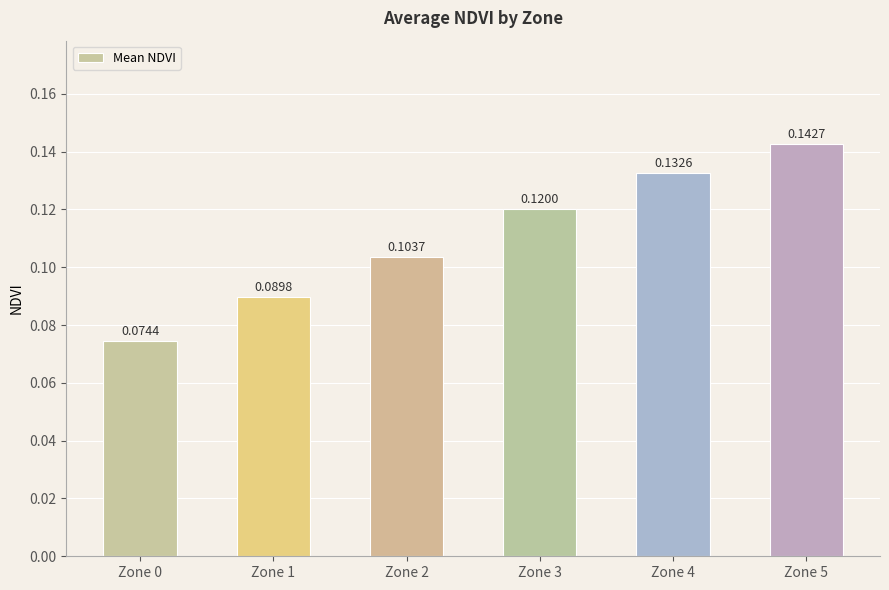

Rank the categories by value from highest to lowest.

Zone 5, Zone 4, Zone 3, Zone 2, Zone 1, Zone 0